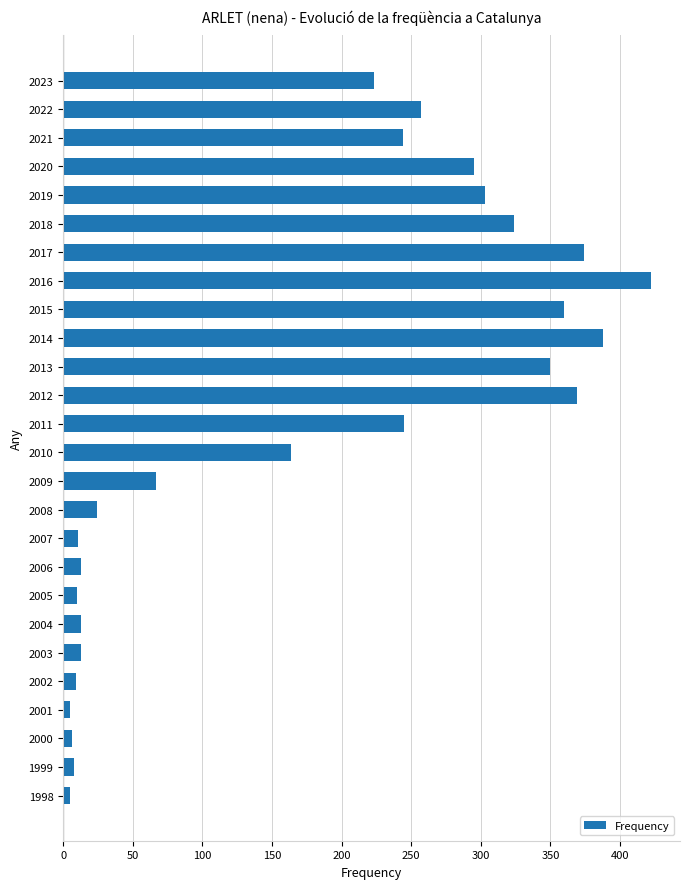

True or false: the data shows 388 at 2014.

True